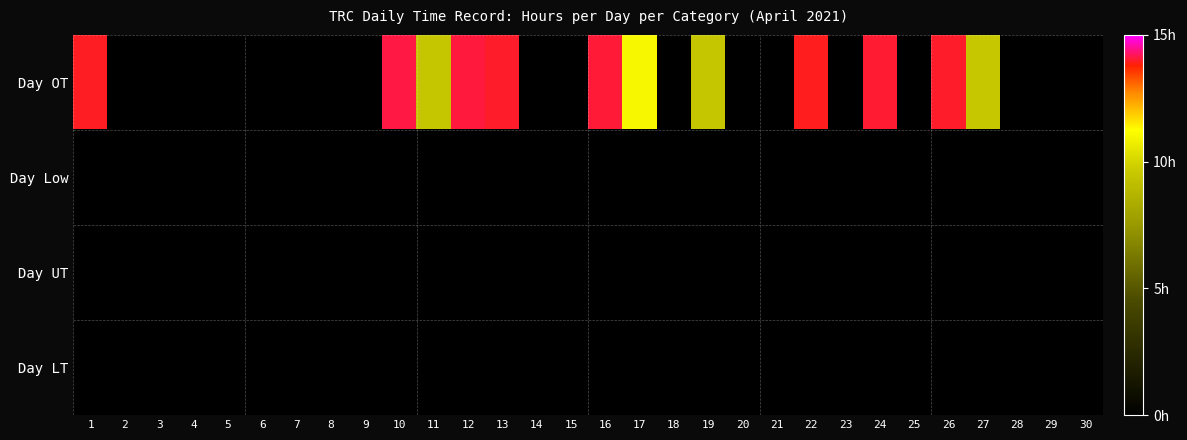

At how many categories does at least one series exceed 13?

8